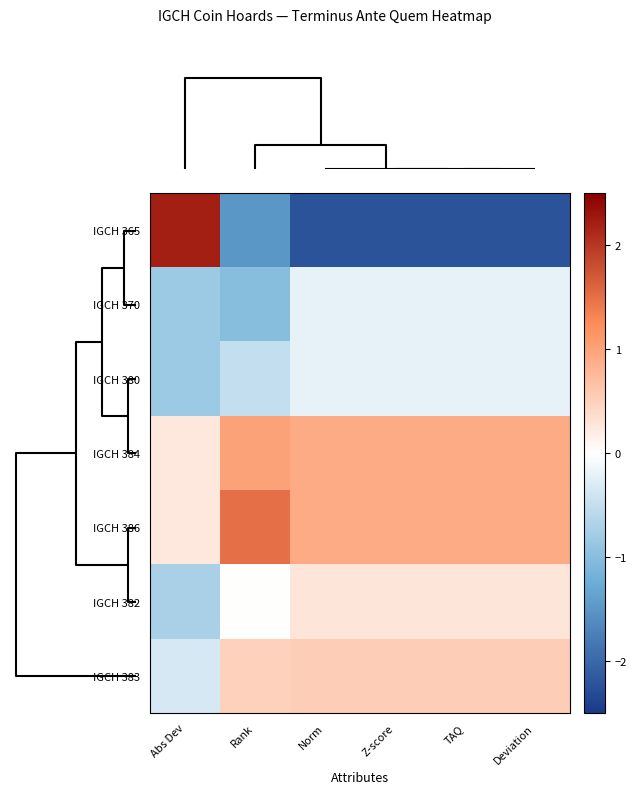

Reading left to right, transcribe all the data shown in this chart.

IGCH 365: Abs Dev=2.2	Rank=-1.5	Norm=-2.2	Z-score=-2.2	TAQ=-2.2	Deviation=-2.2
IGCH 370: Abs Dev=-0.8	Rank=-1.0	Norm=-0.2	Z-score=-0.2	TAQ=-0.2	Deviation=-0.2
IGCH 380: Abs Dev=-0.8	Rank=-0.5	Norm=-0.2	Z-score=-0.2	TAQ=-0.2	Deviation=-0.2
IGCH 384: Abs Dev=0.2	Rank=1.0	Norm=0.9	Z-score=0.9	TAQ=0.9	Deviation=0.9
IGCH 386: Abs Dev=0.2	Rank=1.5	Norm=0.9	Z-score=0.9	TAQ=0.9	Deviation=0.9
IGCH 382: Abs Dev=-0.7	Rank=0.0	Norm=0.3	Z-score=0.3	TAQ=0.3	Deviation=0.3
IGCH 383: Abs Dev=-0.3	Rank=0.5	Norm=0.5	Z-score=0.5	TAQ=0.5	Deviation=0.5